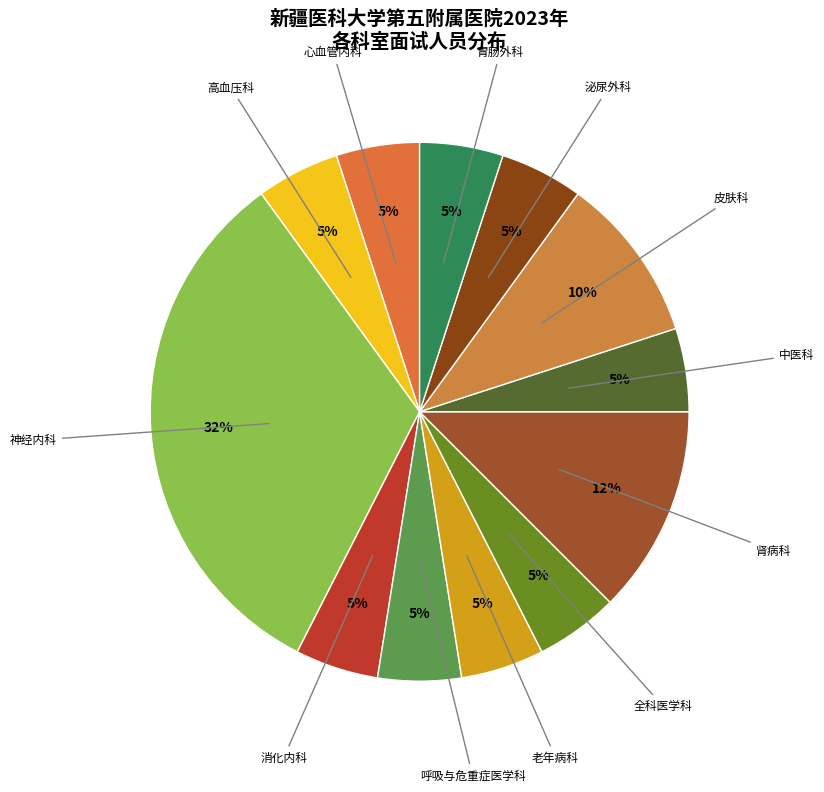

How many segments does this pie chart have?

12